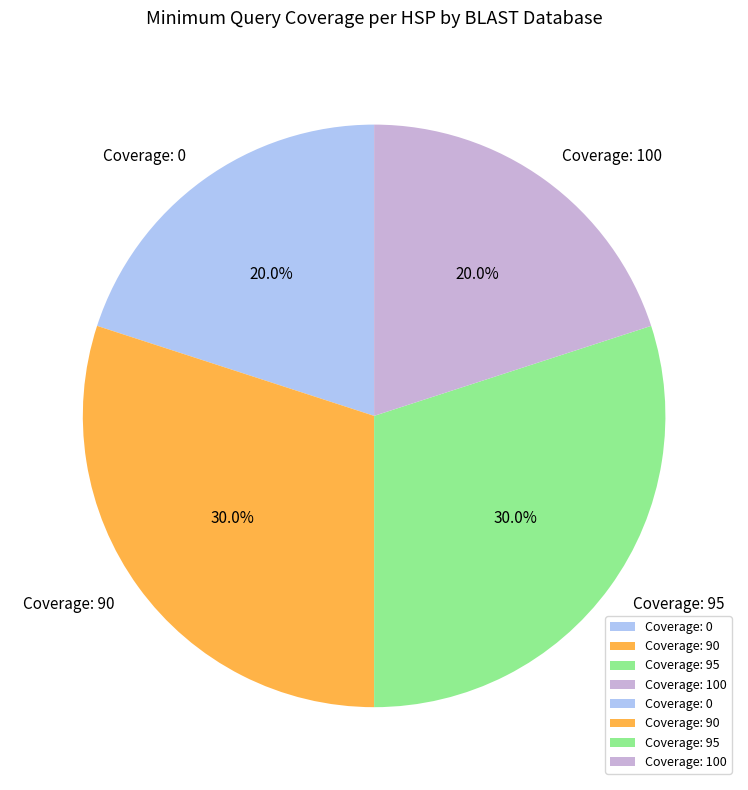

Is there any slice that represents more than half of the pie?

No